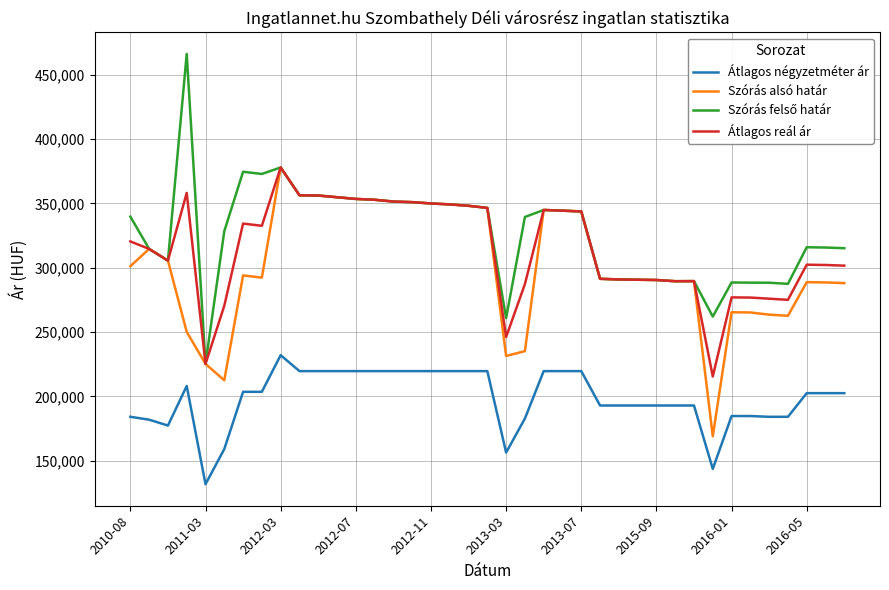

True or false: Átlagos négyzetméter ár and Átlagos reál ár cross at least once.

False